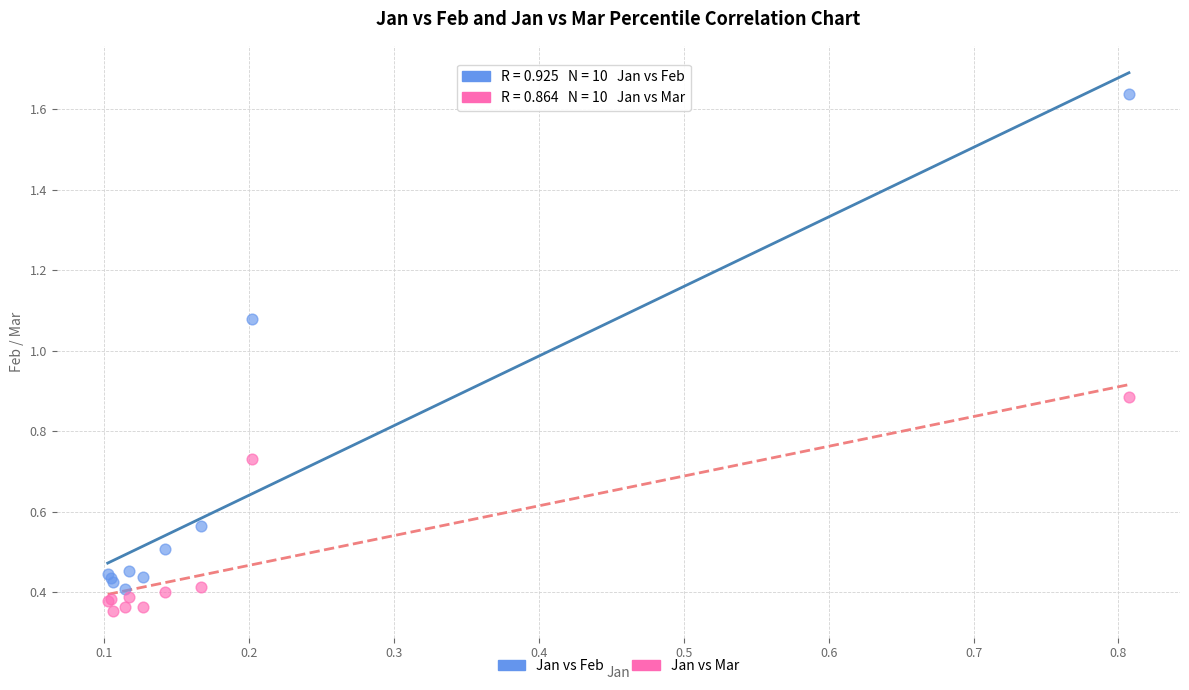

Which series has the widest spread of Y values?

Jan vs Feb